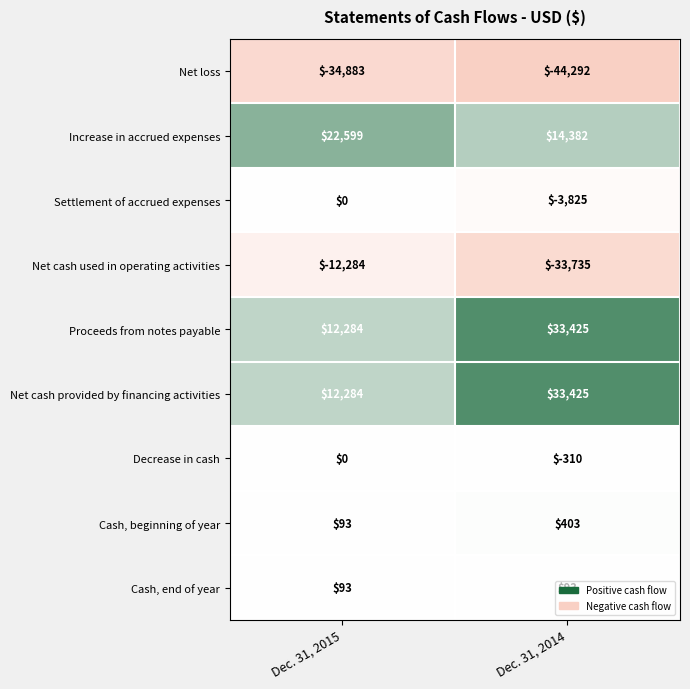

What is the difference between the highest and lowest values at Dec. 31, 2014?

77717